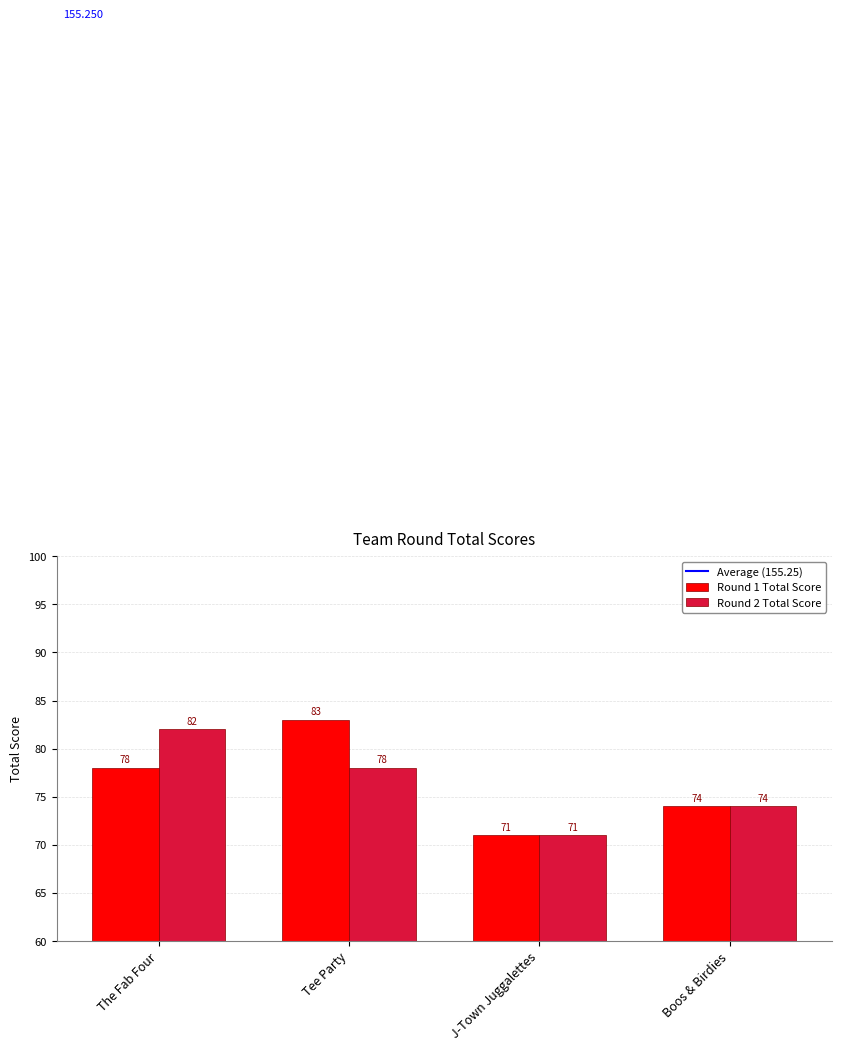

Is the value of Round 1 Total Score at J-Town Juggalettes greater than the value of Round 2 Total Score at Tee Party?

No